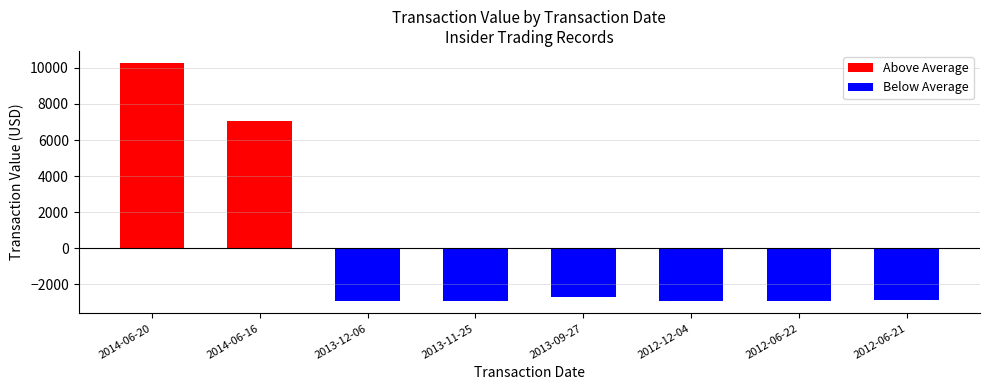

What is the highest value of the Above Average series?

10275